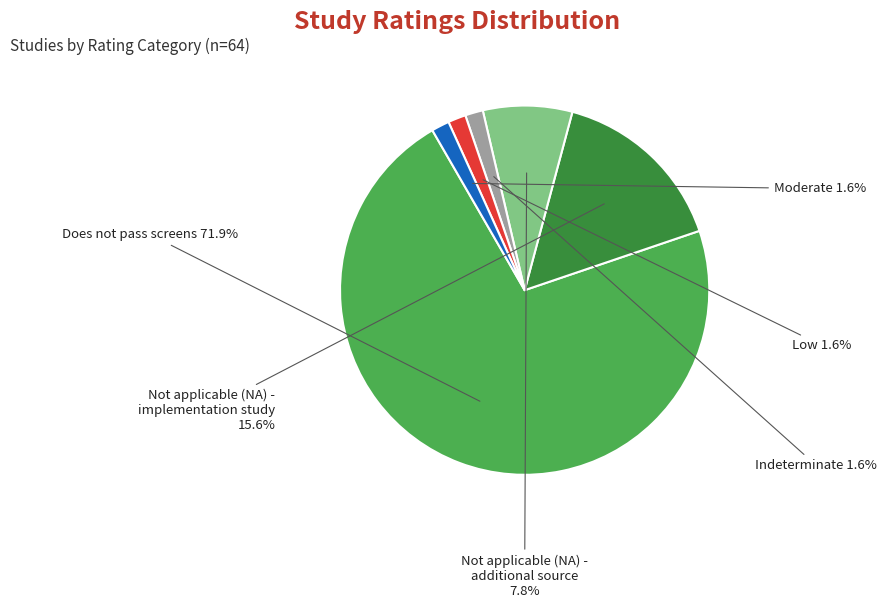

What percentage is the Not applicable (NA) - additional source slice, to the nearest percent?

8%